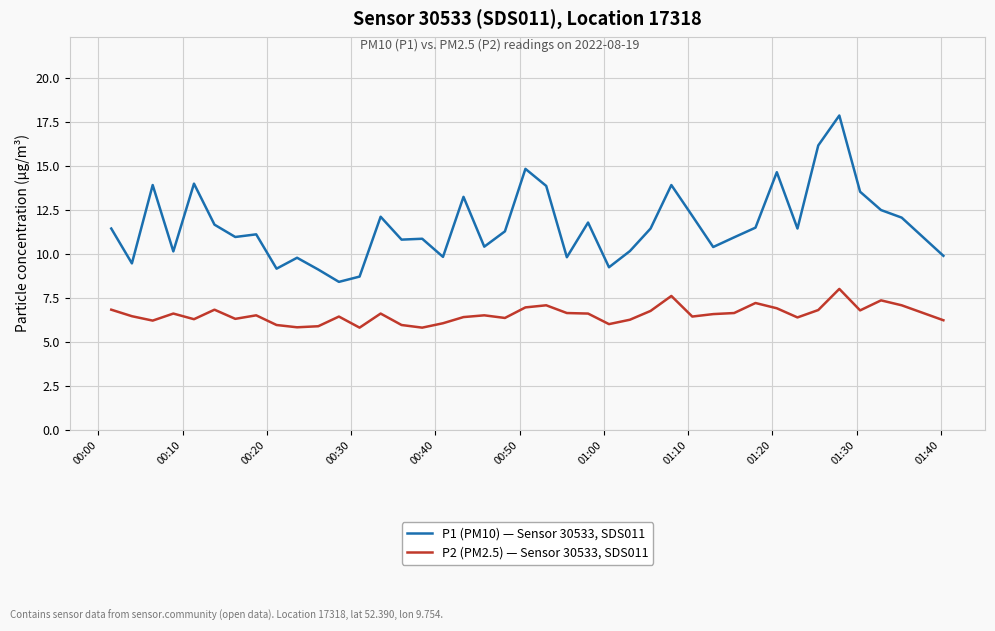

What is the greatest value displayed?

17.9